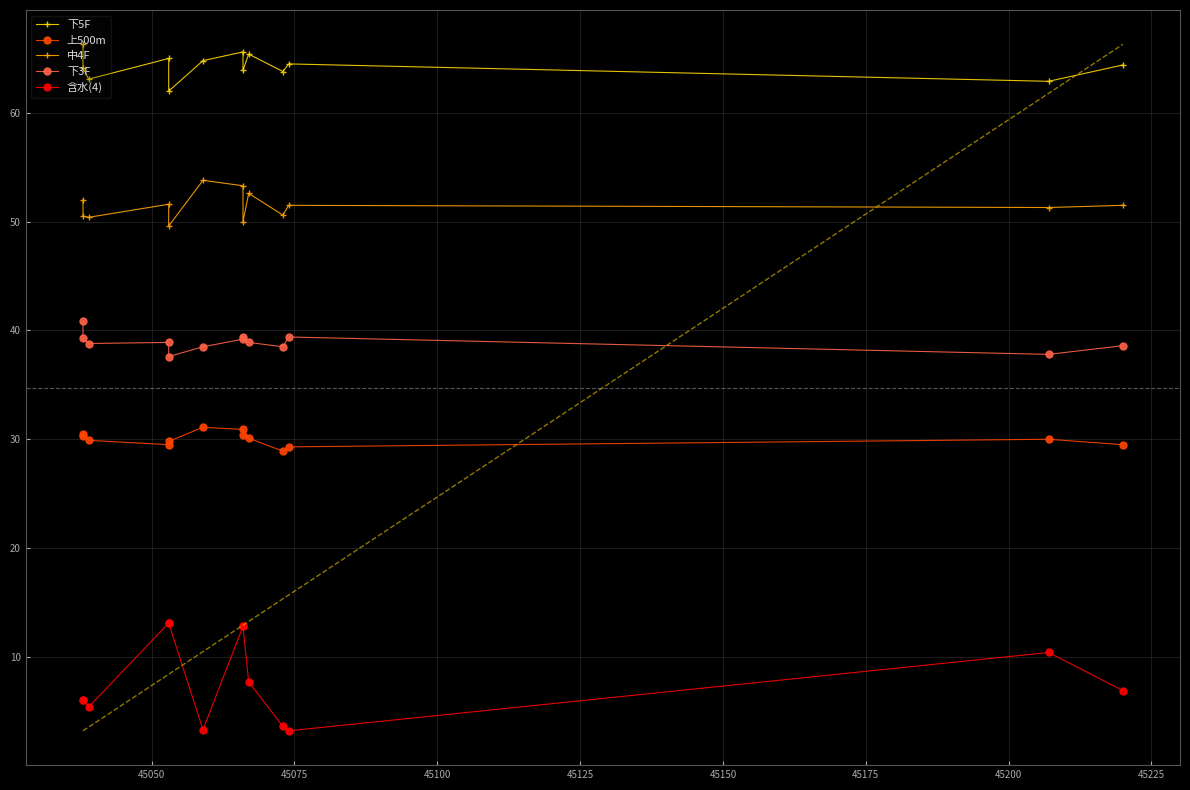

What is the difference between the maximum and minimum values in the 下5F series?

4.3